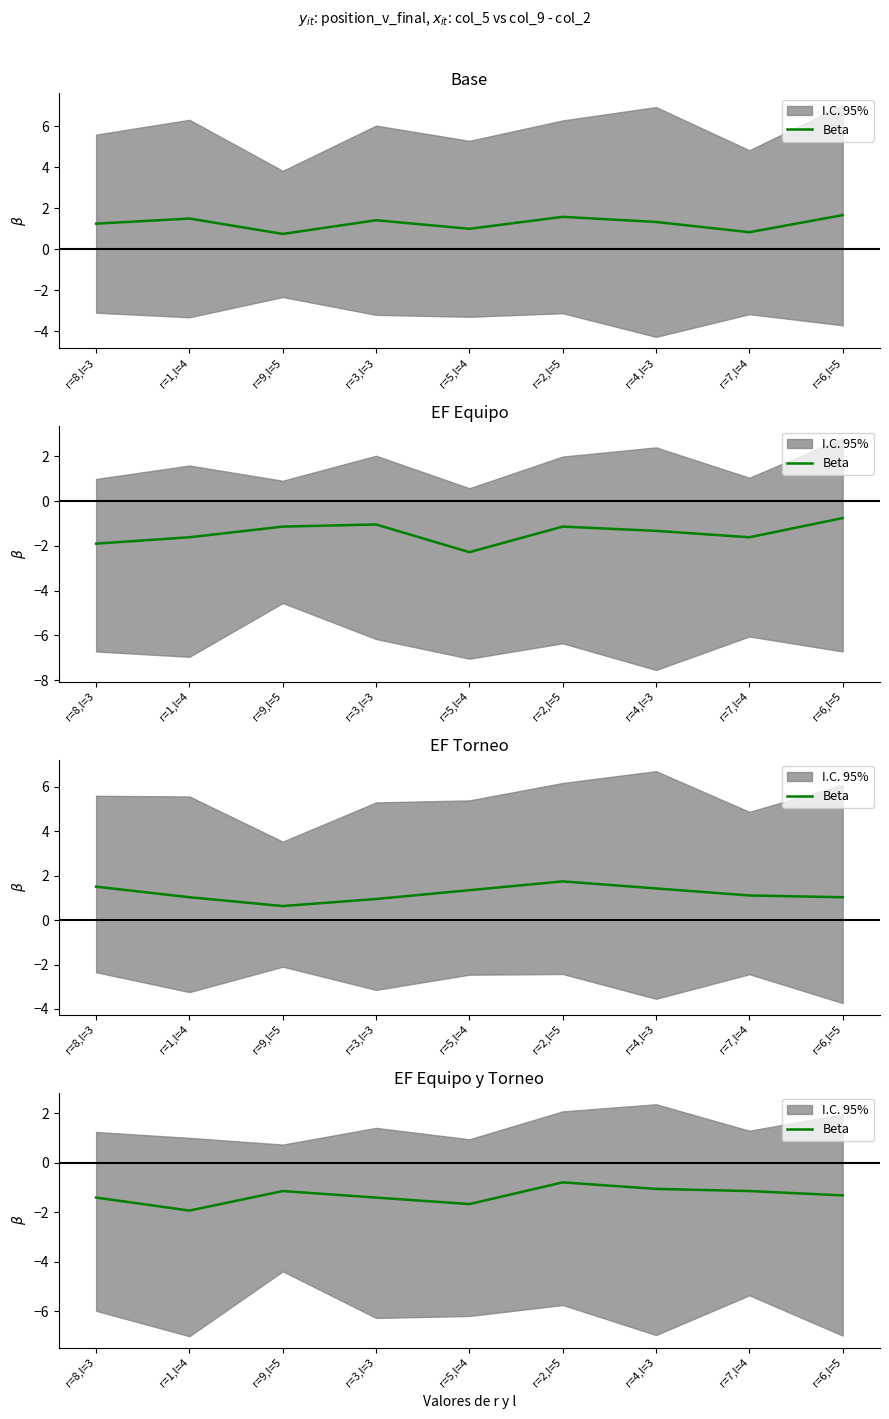

How many lines are shown in the chart?

1